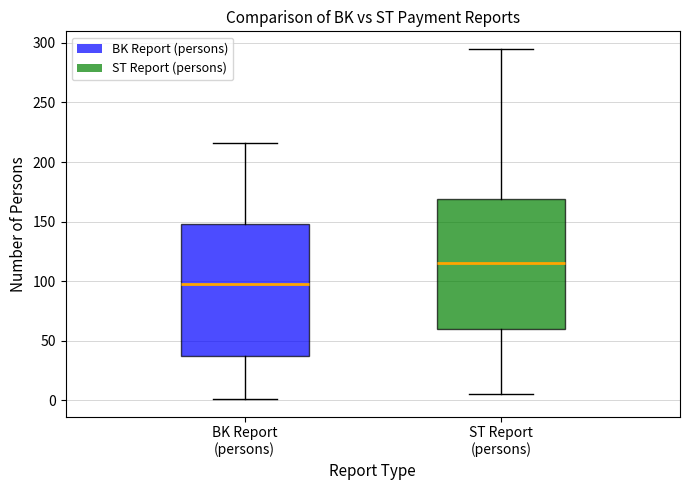

Which box's median line is the lowest?

BK Report (persons)